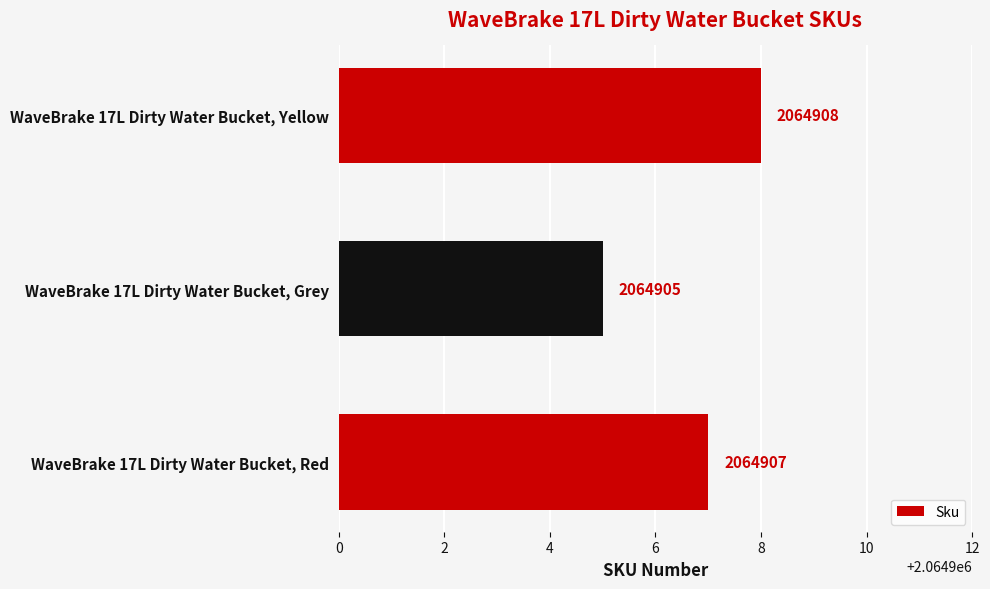

How many data points are less than 2064907?

1